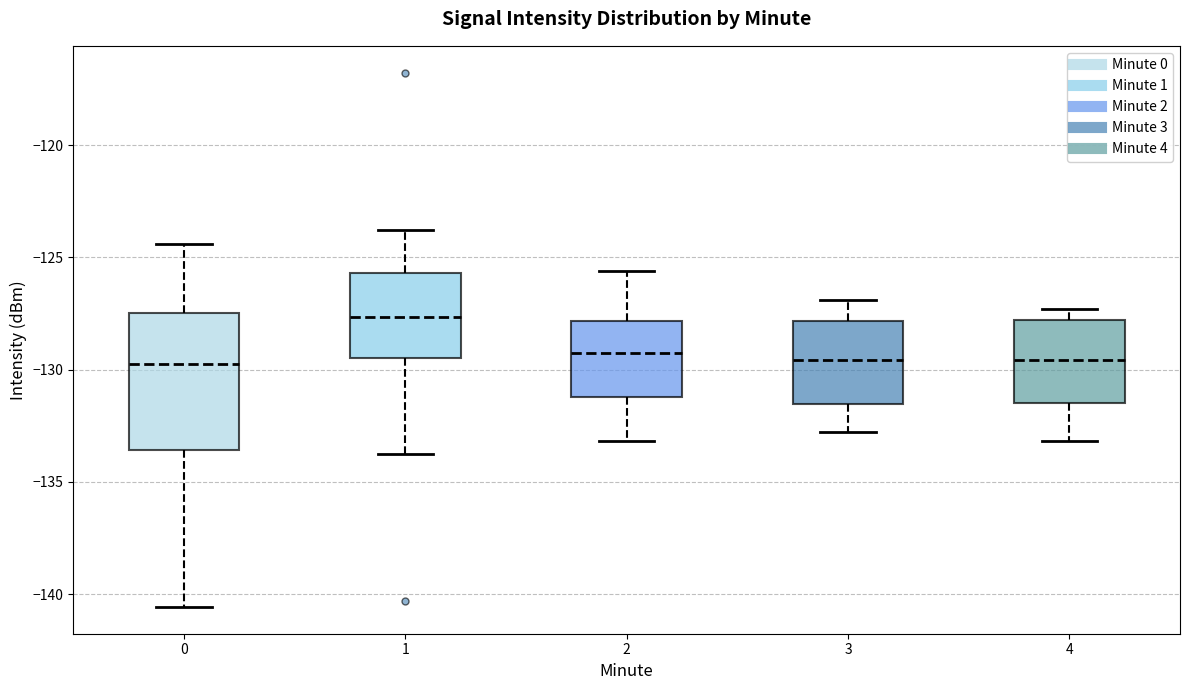

Reading left to right, read every box against the y-axis: the position of its median line, the range the box covers, and the ends of its whiskers. The values are not printed on the chart, so give them approximately, as read against the axis.

0: median -129.5, box -133.5 to -127.5, whiskers -140.5 to -124.5
1: median -127.5, box -129.5 to -125.5, whiskers -133.5 to -124.0
2: median -129.0, box -131.0 to -128.0, whiskers -133.0 to -125.5
3: median -129.5, box -131.5 to -128.0, whiskers -133.0 to -127.0
4: median -129.5, box -131.5 to -128.0, whiskers -133.0 to -127.5